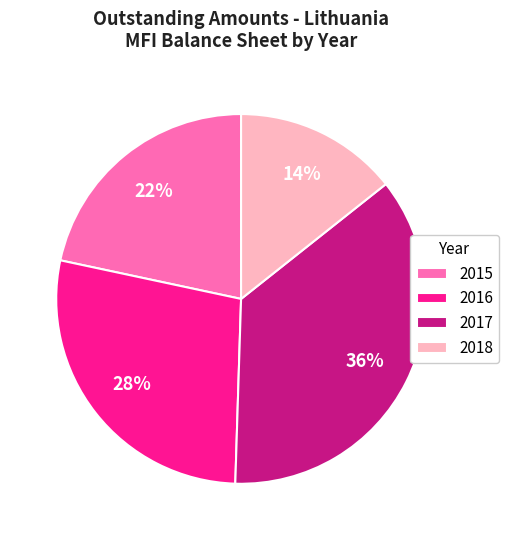

To the nearest percent, what portion does 2018 represent?

14%